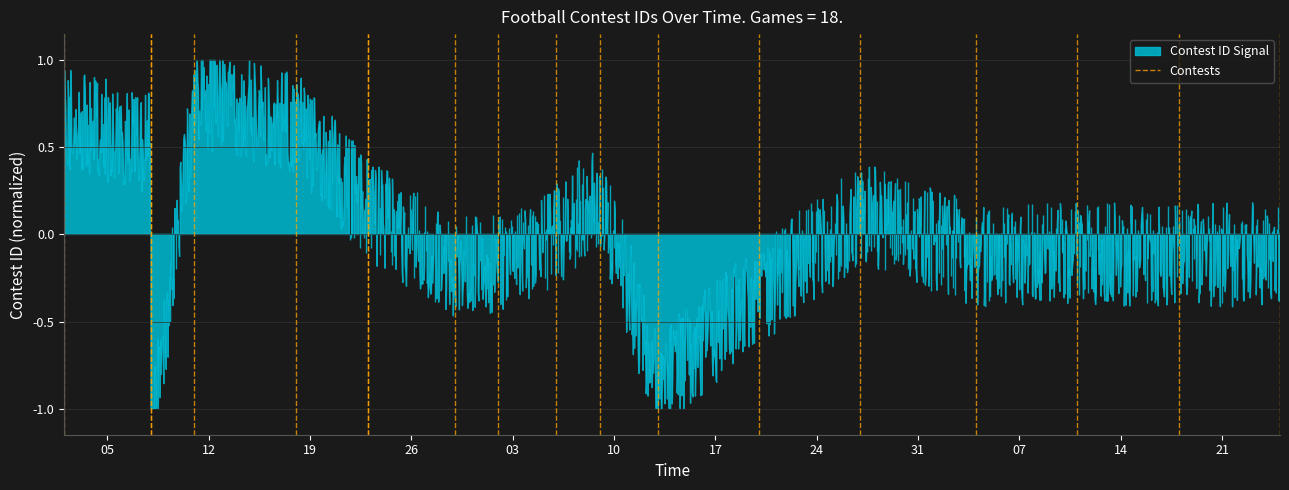

At which category does the chart reach its minimum across all series?

05